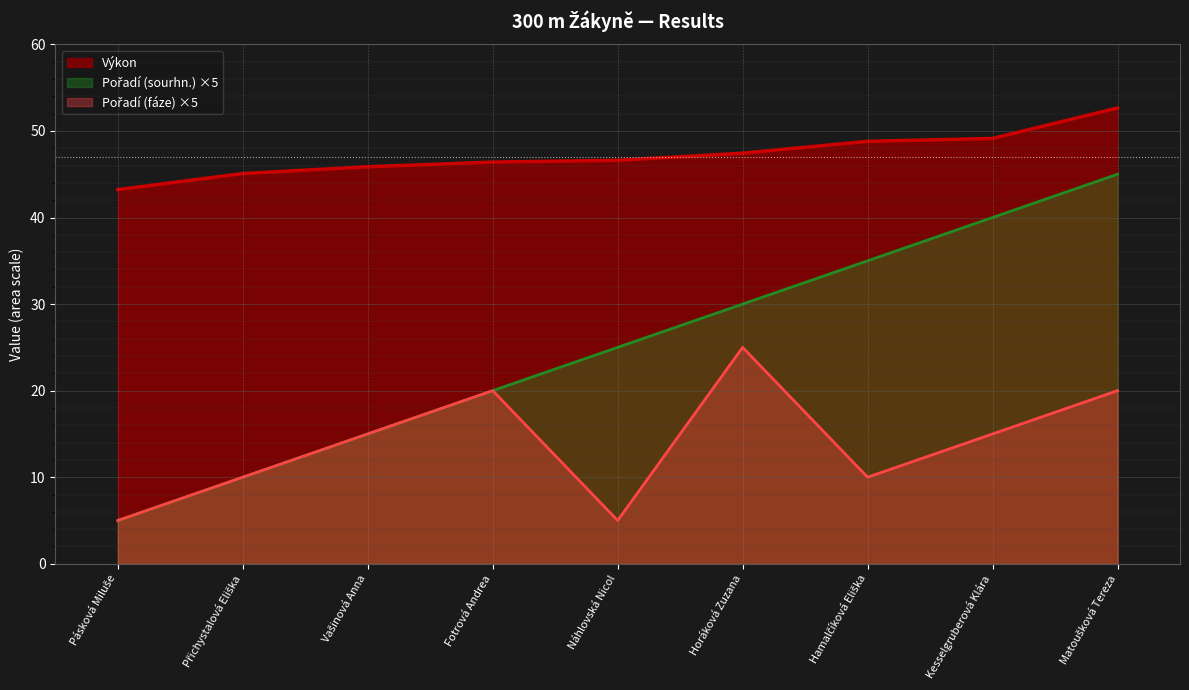

What is the label of the 4th point from the right?

Horáková Zuzana